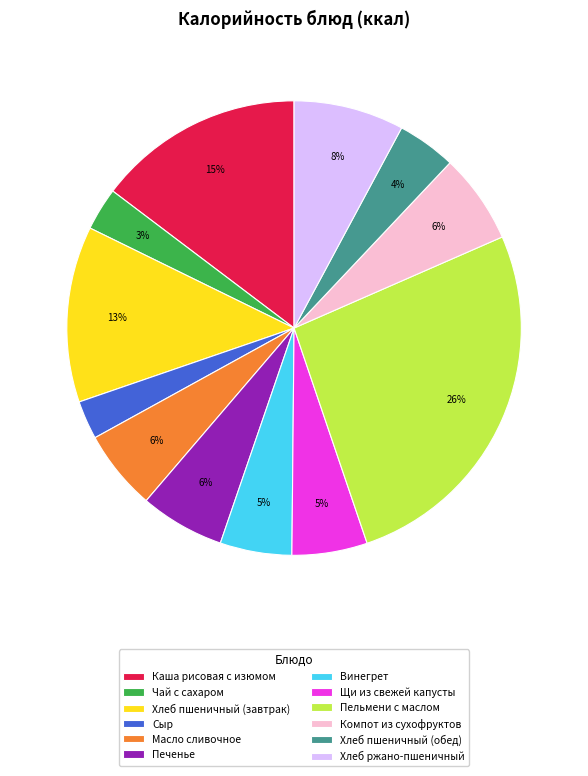

Count the number of slices in the pie.

12